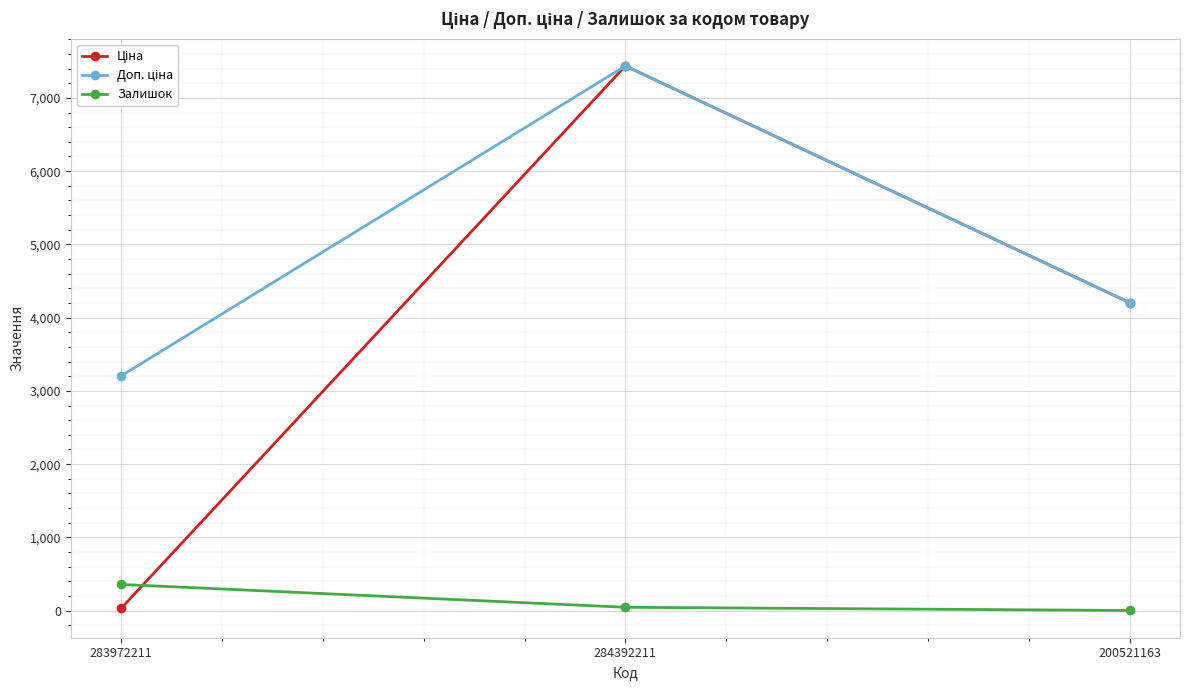

What is the highest value of the Залишок series?

358.0